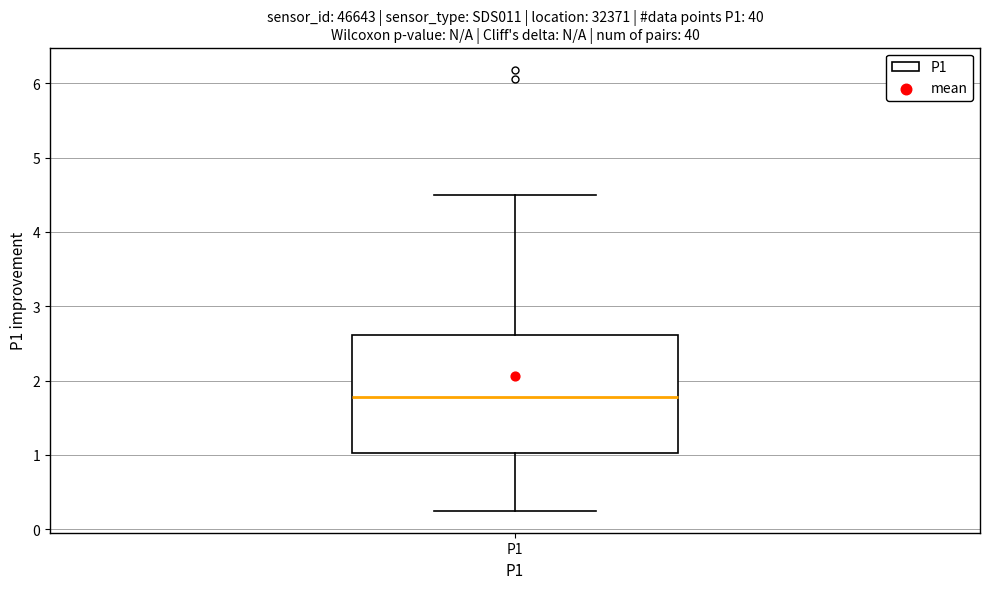

Where does the upper whisker of the box for P1 end on the y-axis? The values are not printed on the chart, so give them approximately, as read against the axis.

4.5